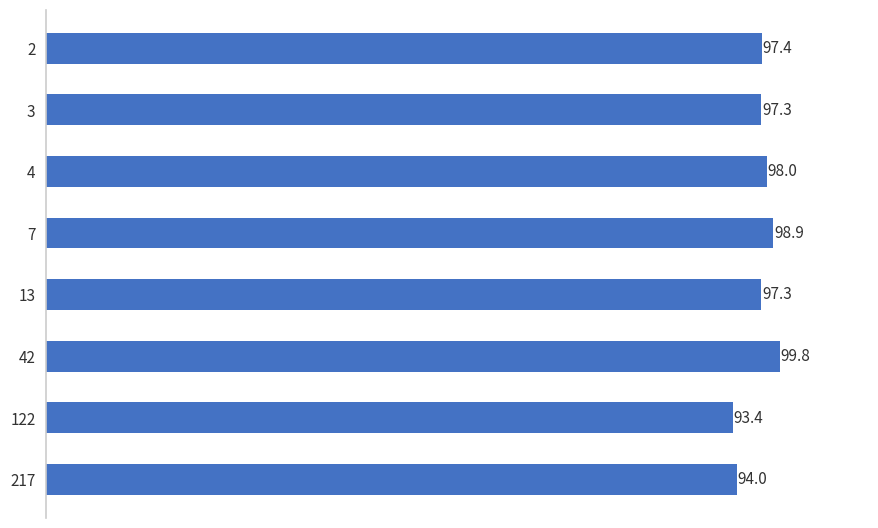

What is the change in value from 122 to 217?

+0.6